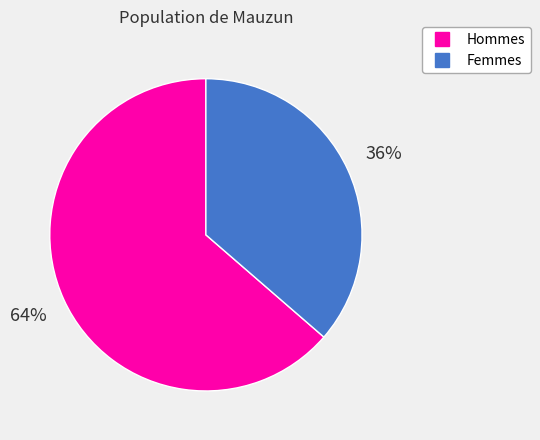

Does any single category account for the majority?

Yes